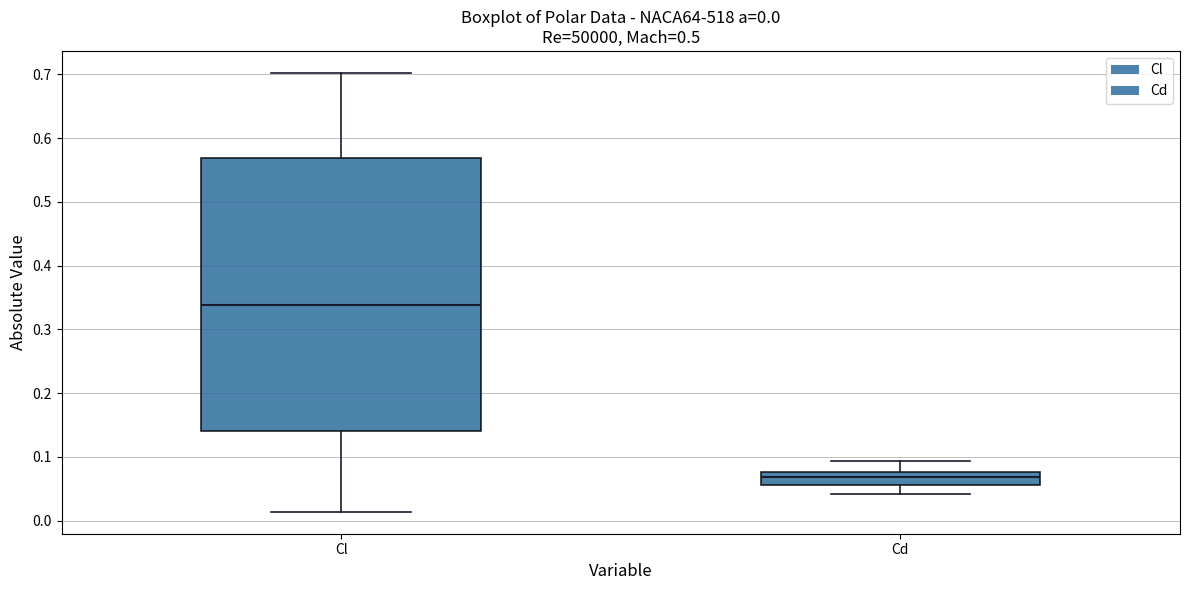

Which box's median line is the highest?

Cl